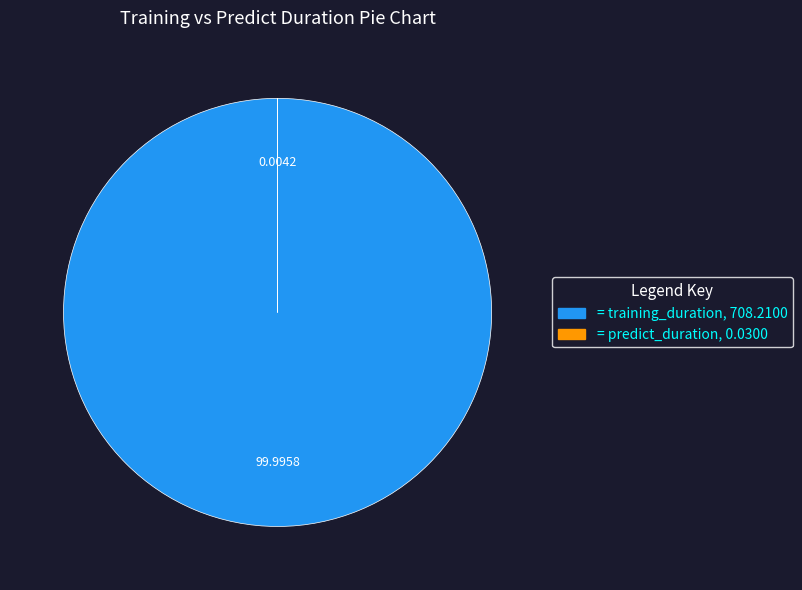

Does any single category account for the majority?

Yes